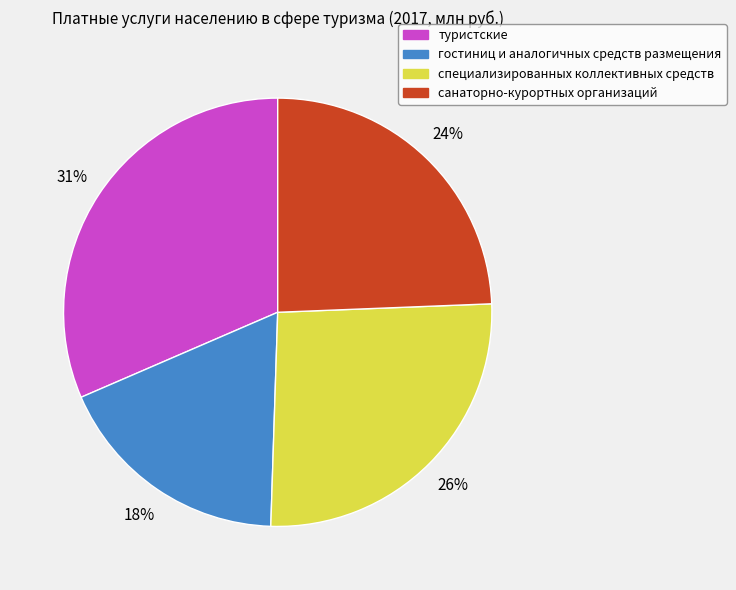

Rank the categories by value from highest to lowest.

туристские, специализированных коллективных средств, санаторно-курортных организаций, гостиниц и аналогичных средств размещения